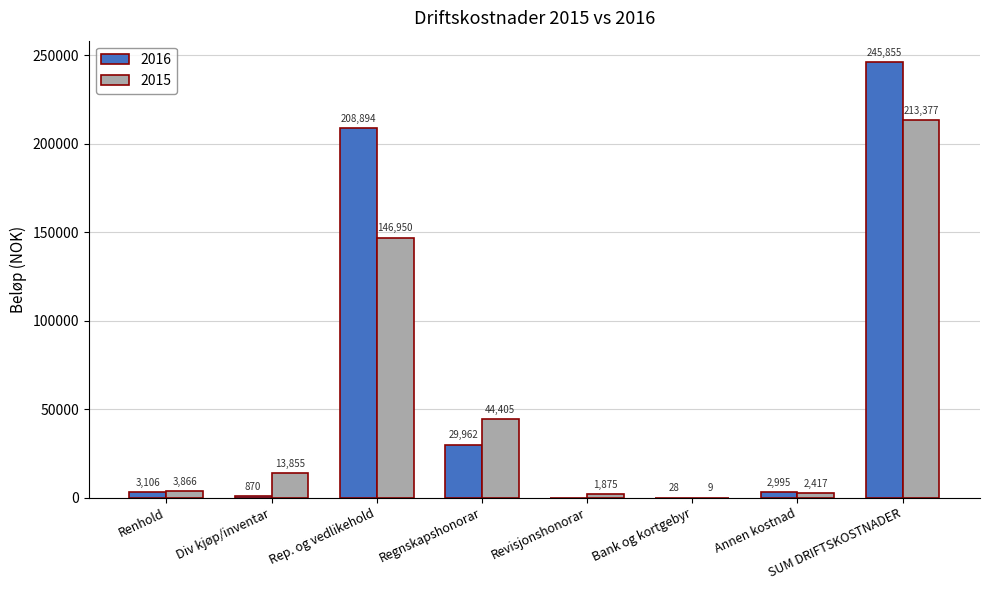

Count the number of categories in the chart.

8